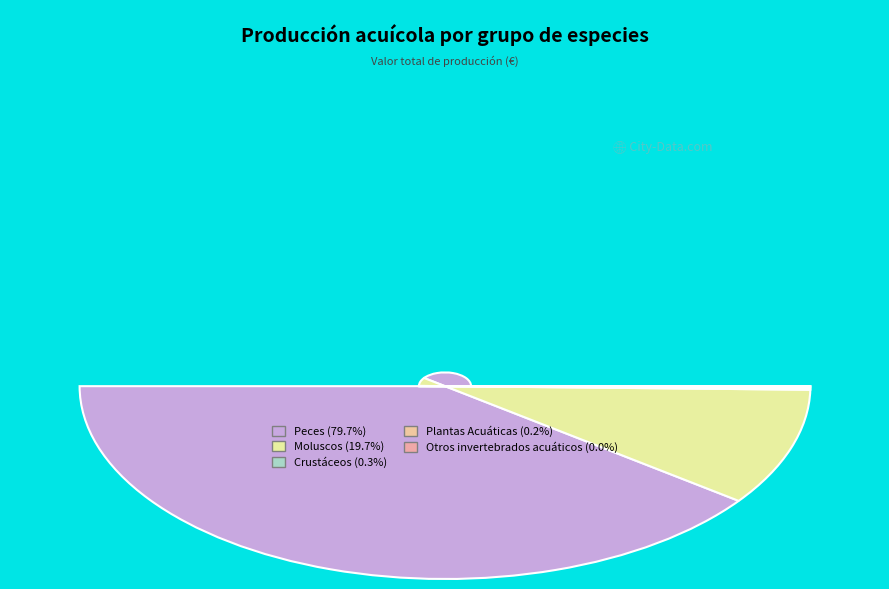

Which category has the biggest portion of the pie?

Peces